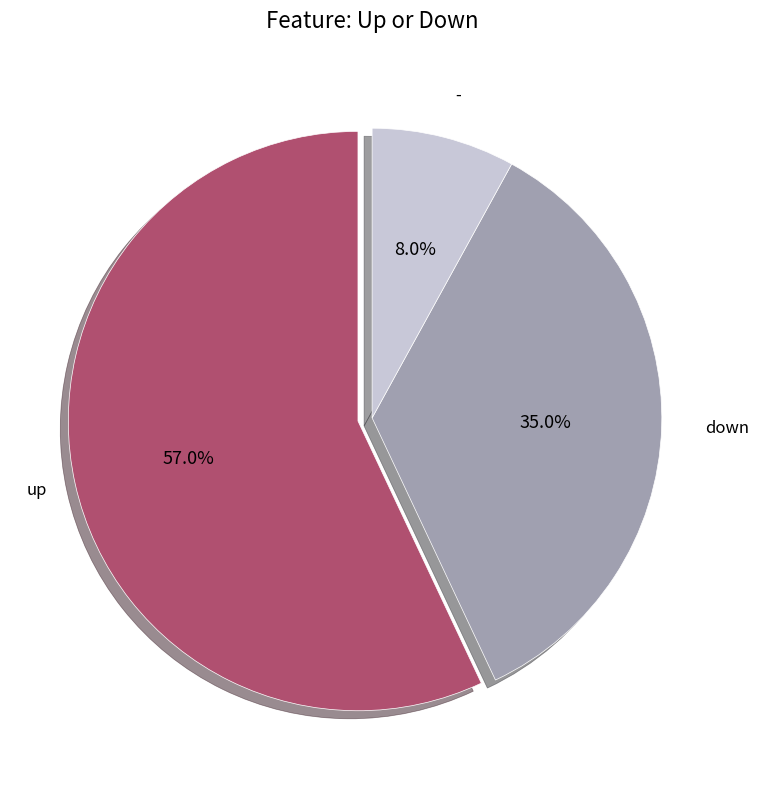

What is the total percentage of up and down?

92.0%